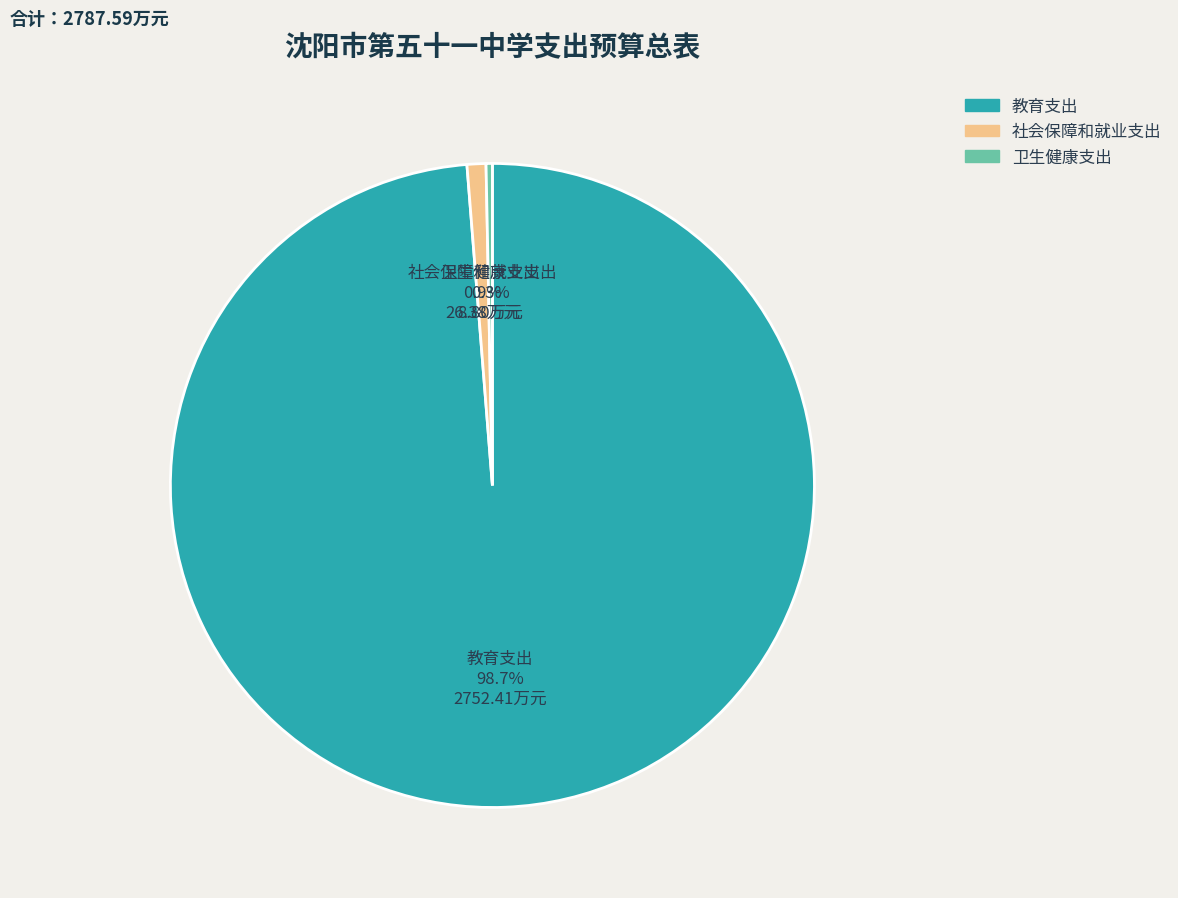

Which category accounts for the majority?

教育支出